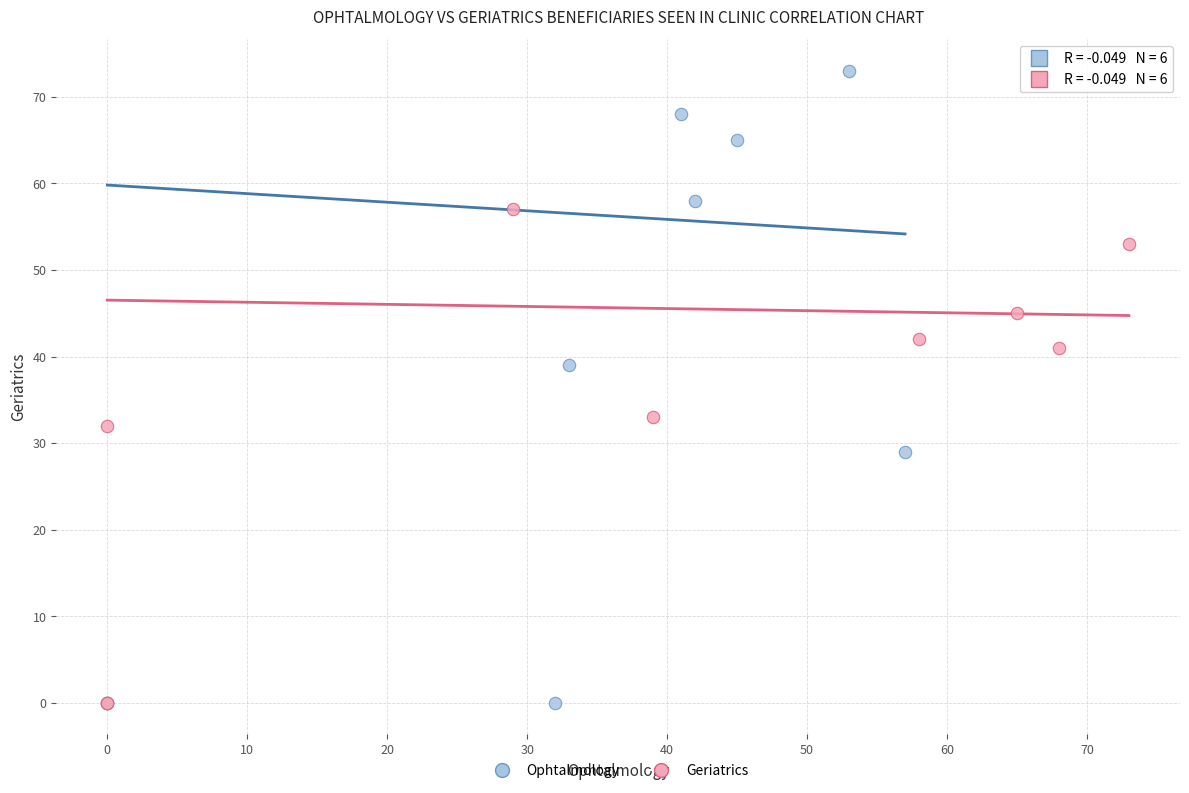

Which series reaches the maximum Y coordinate?

Ophtalmology